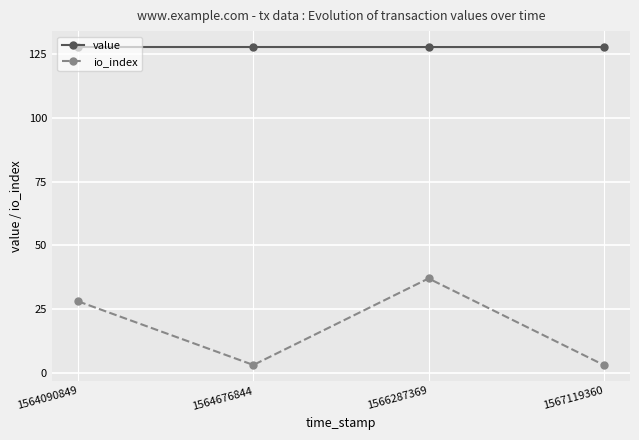

What is the value of the value point at the 3rd from the left?

127.9